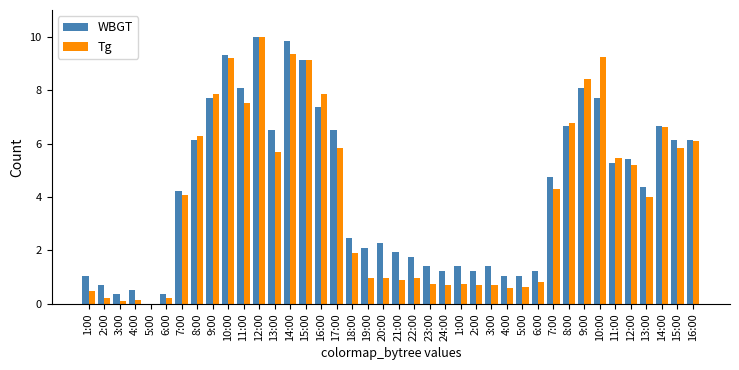

How many series are shown in this chart?

2